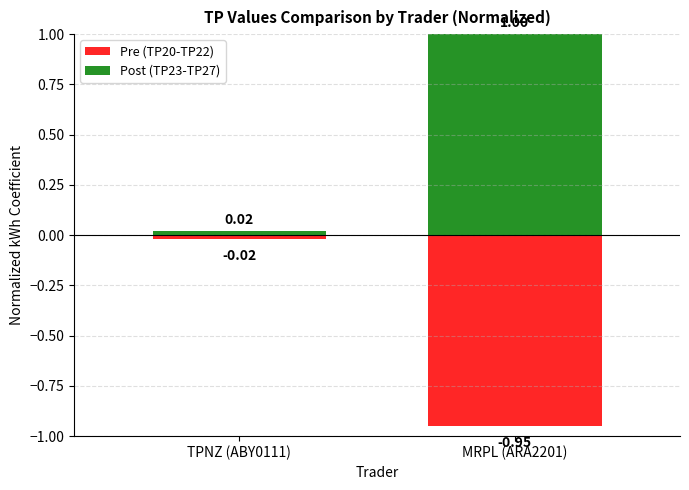

The value of Post (TP23-TP27) at MRPL (ARA2201) is 1.0. True or false?

True